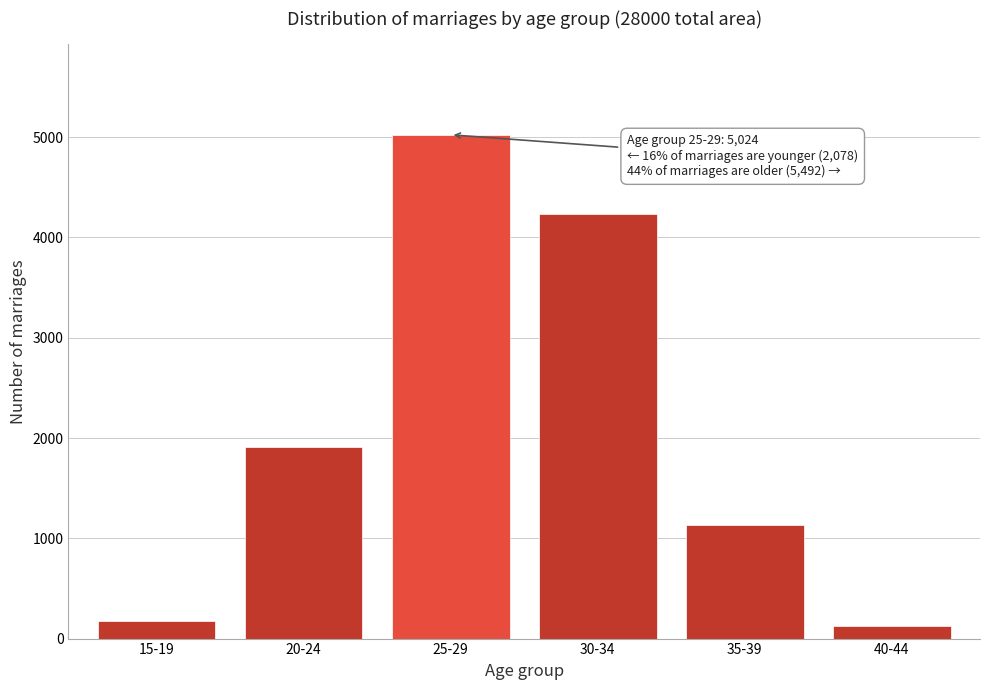

Reading left to right, transcribe all the data shown in this chart.

15-19=171	20-24=1907	25-29=5024	30-34=4233	35-39=1131	40-44=128